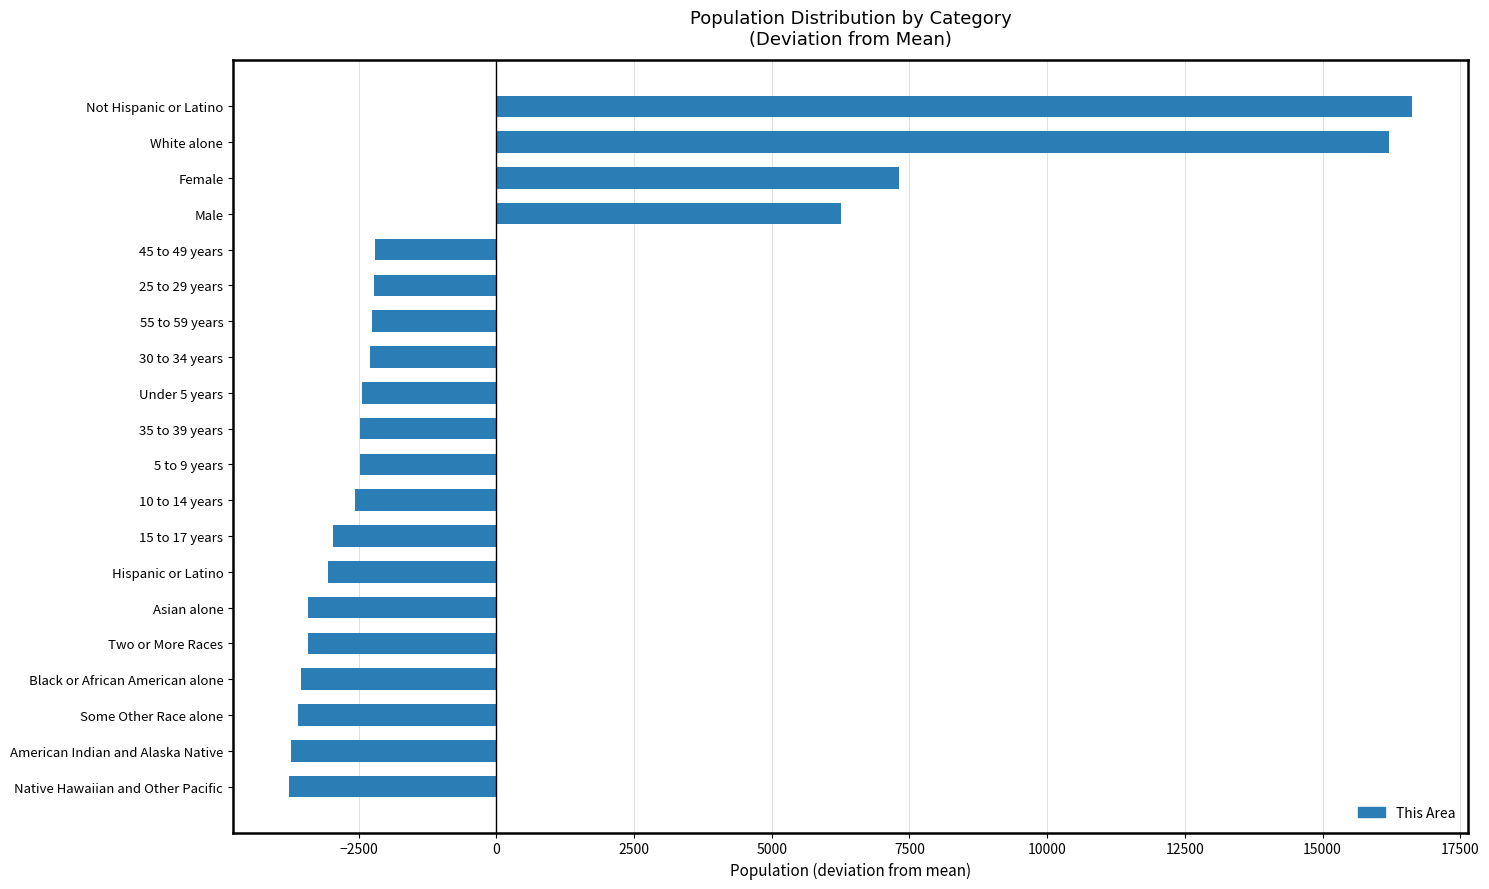

What is the difference between the maximum and second lowest values?

20353.0